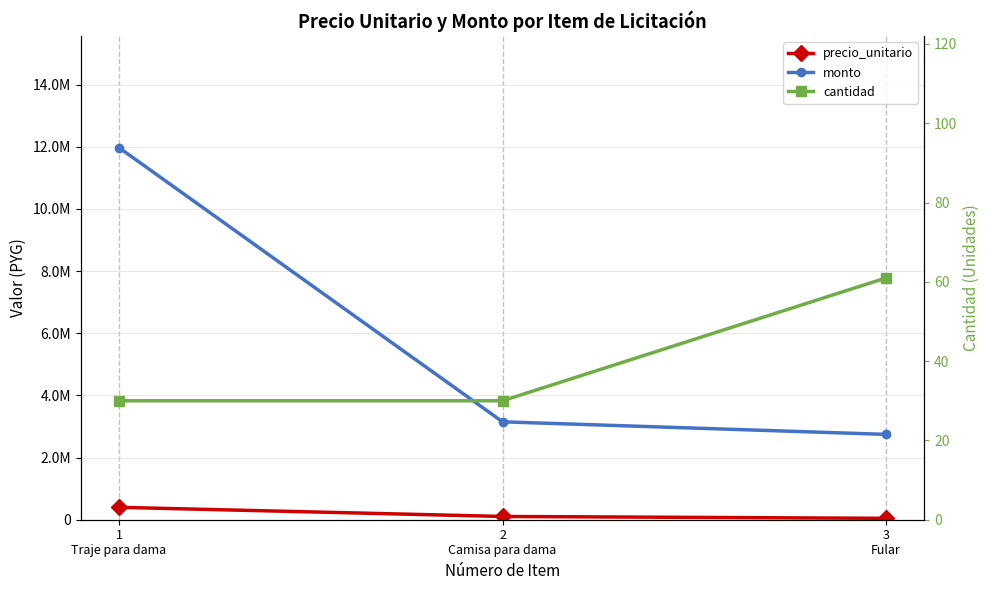

Is this an area chart (filled region under the line)?

No